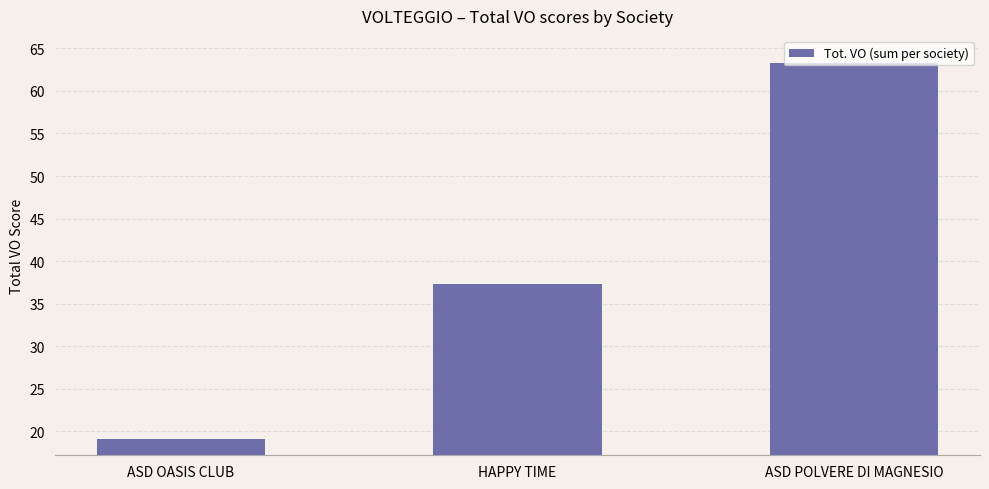

Which has a higher value, ASD POLVERE DI MAGNESIO or ASD OASIS CLUB?

ASD POLVERE DI MAGNESIO